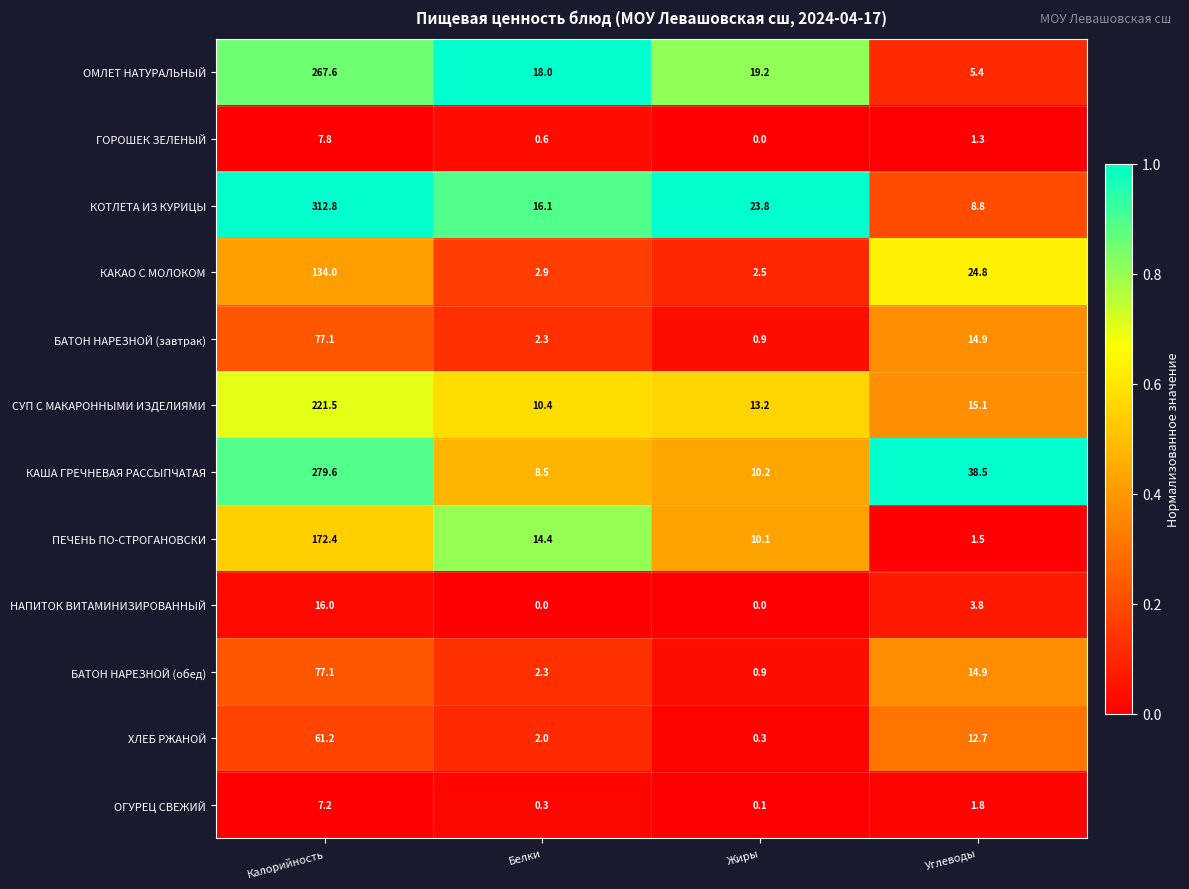

At which category is the sum across all series the highest?

Калорийность